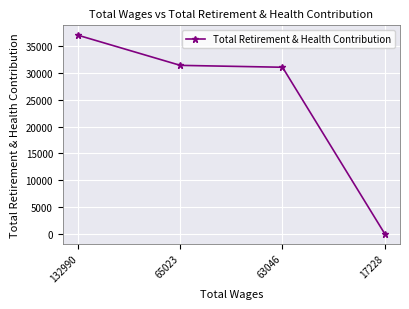

True or false: the data shows -21092 at 17228.

False